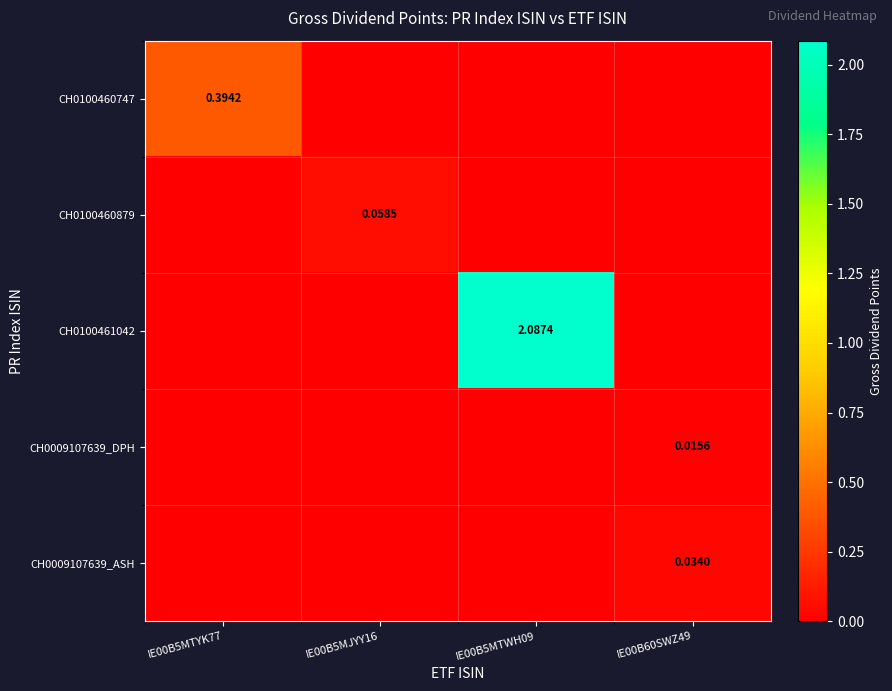

At which category is the sum across all series the highest?

IE00B5MTWH09